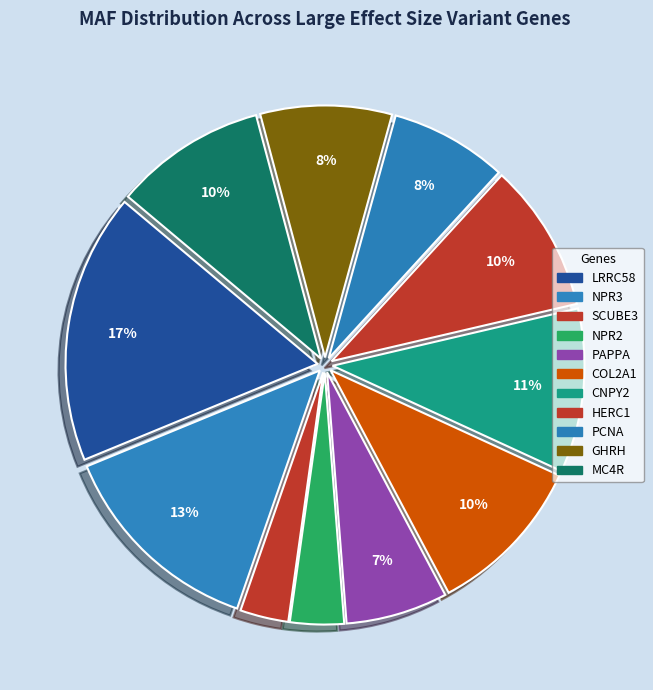

Rank the categories by value from highest to lowest.

LRRC58, NPR3, CNPY2, COL2A1, MC4R, HERC1, GHRH, PCNA, PAPPA, NPR2, SCUBE3